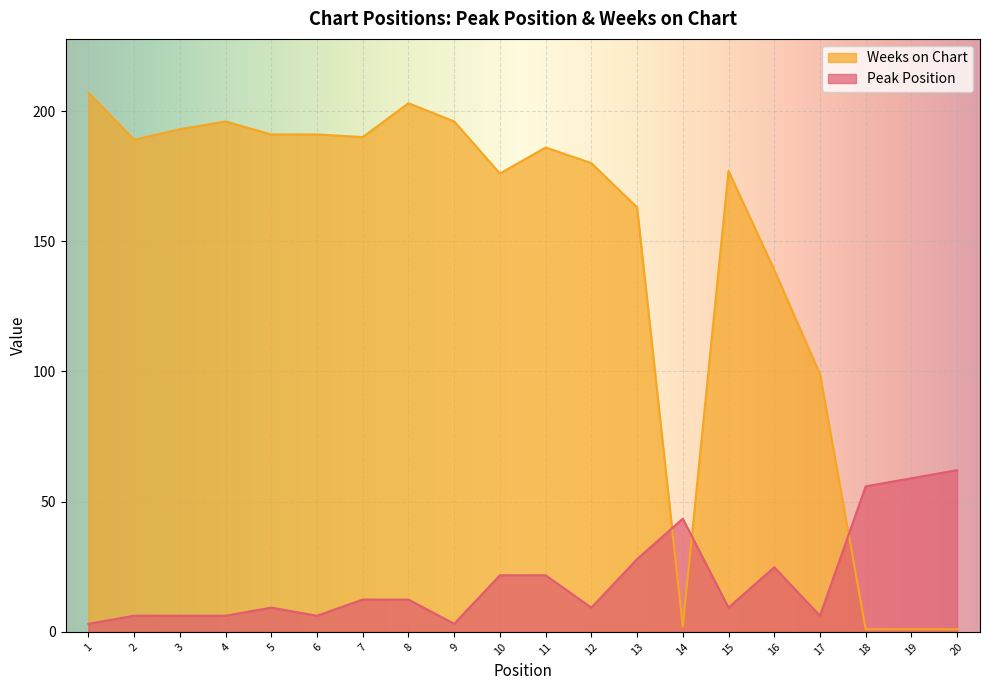

How many categories are shown in the chart?

20